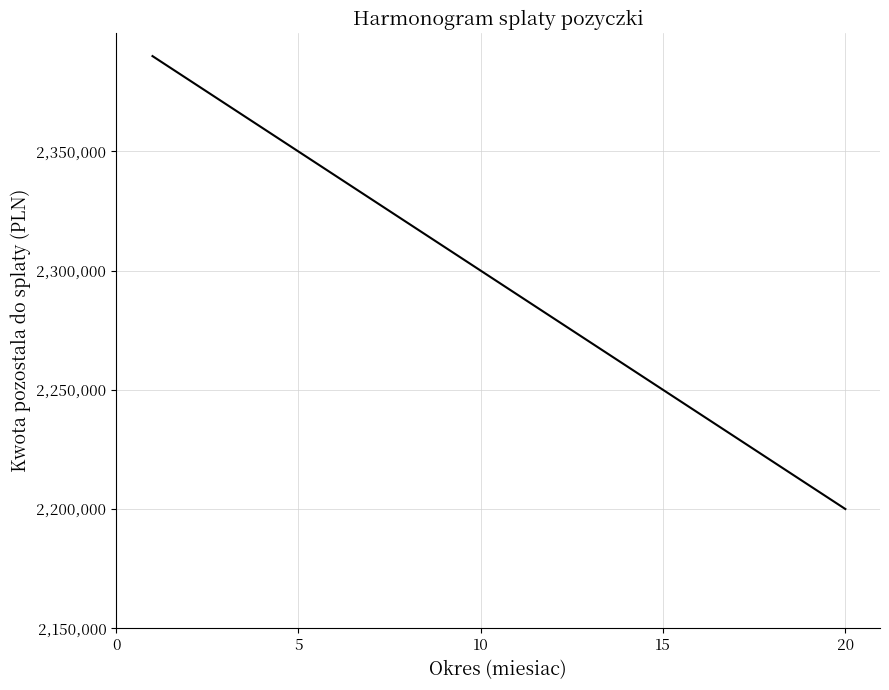

True or false: the data has more than 2 interior local peaks.

False